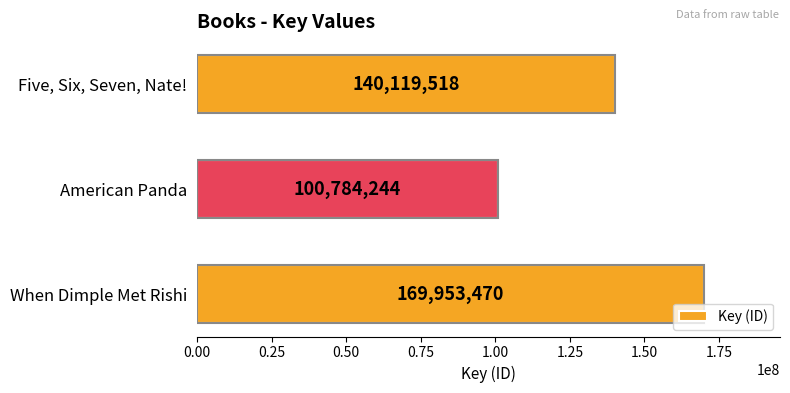

What is the maximum value shown in the chart?

169953470